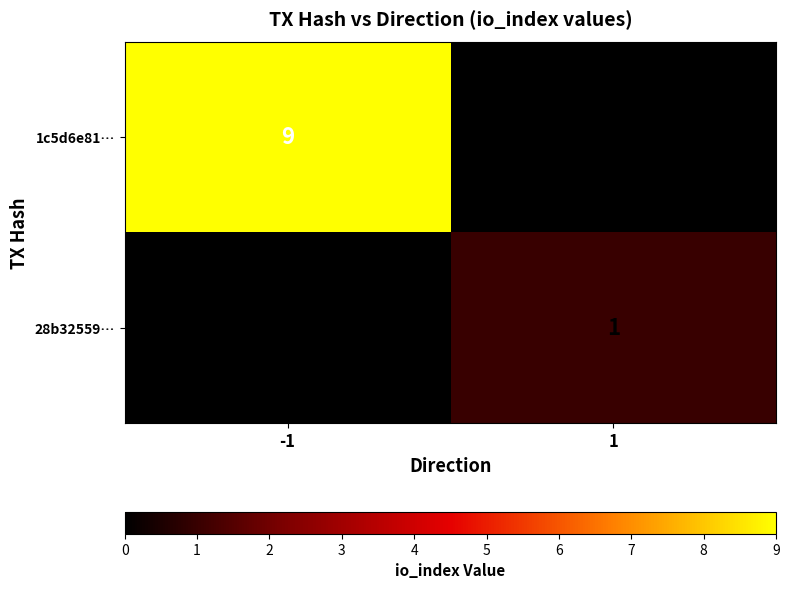

Rank the series by their maximum value, from lowest to highest.

28b32559…, 1c5d6e81…